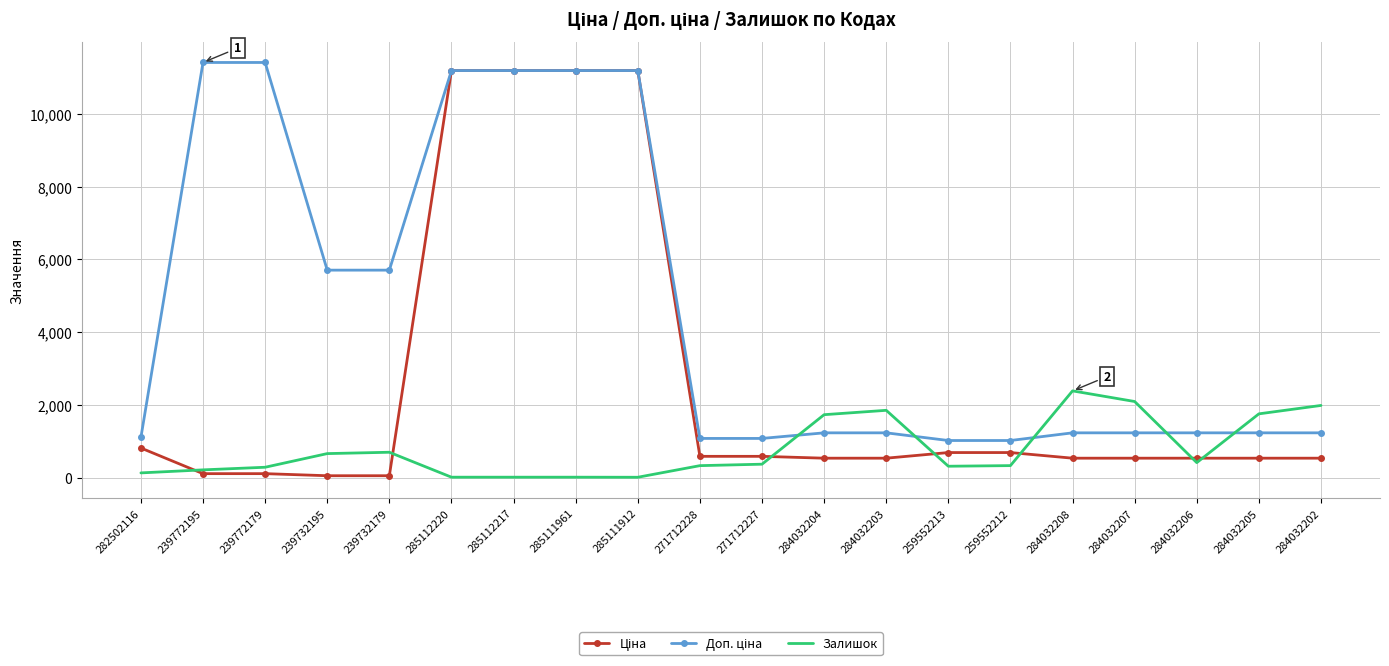

True or false: Залишок has a value of 290.0 at 239772179.

True